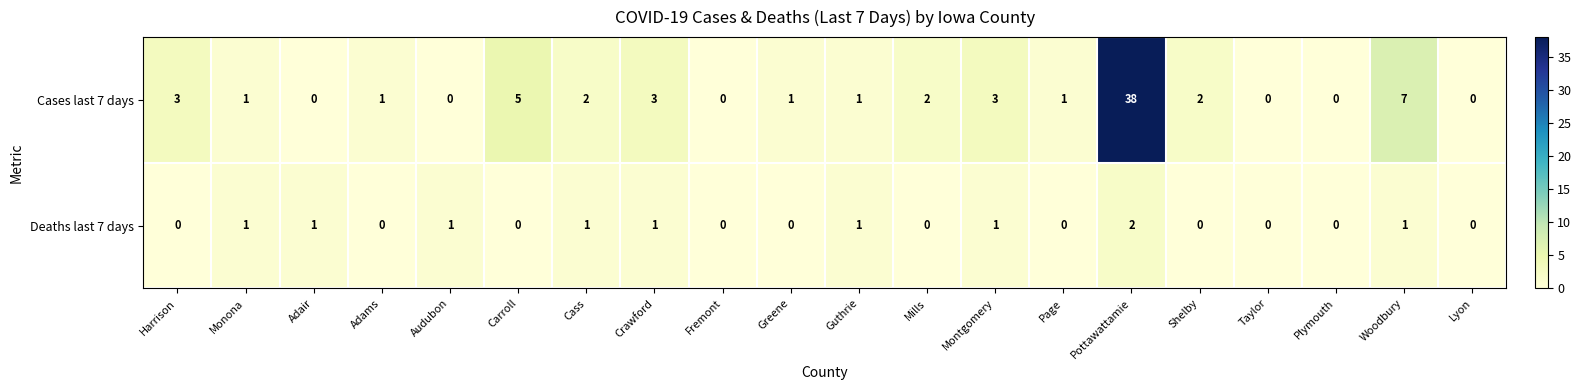

What is the sum of all Deaths last 7 days values?

10